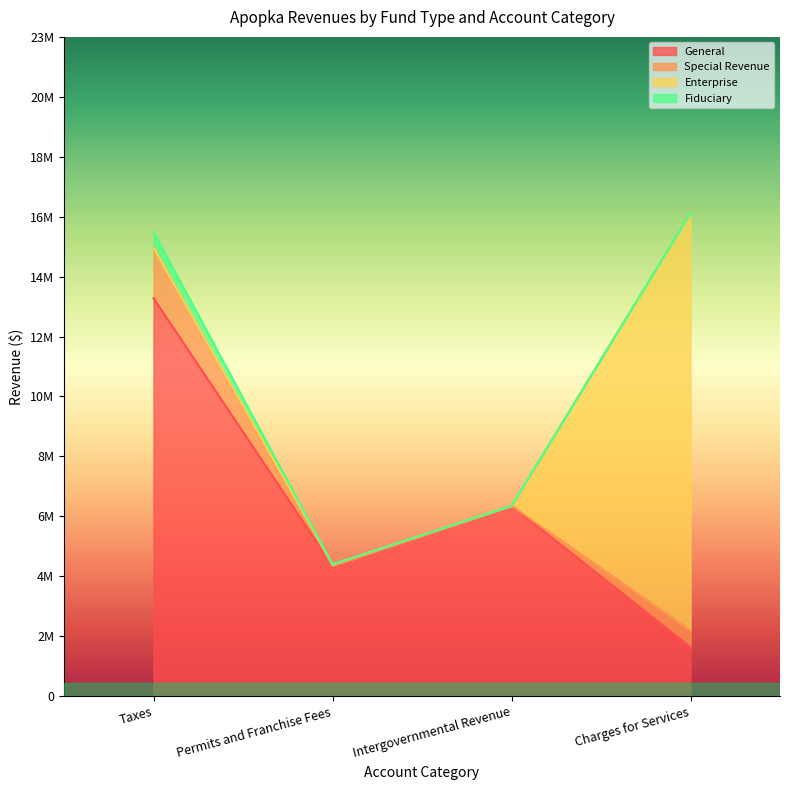

At Intergovernmental Revenue, list the series in order from largest to smallest.

General, Special Revenue, Enterprise, Fiduciary